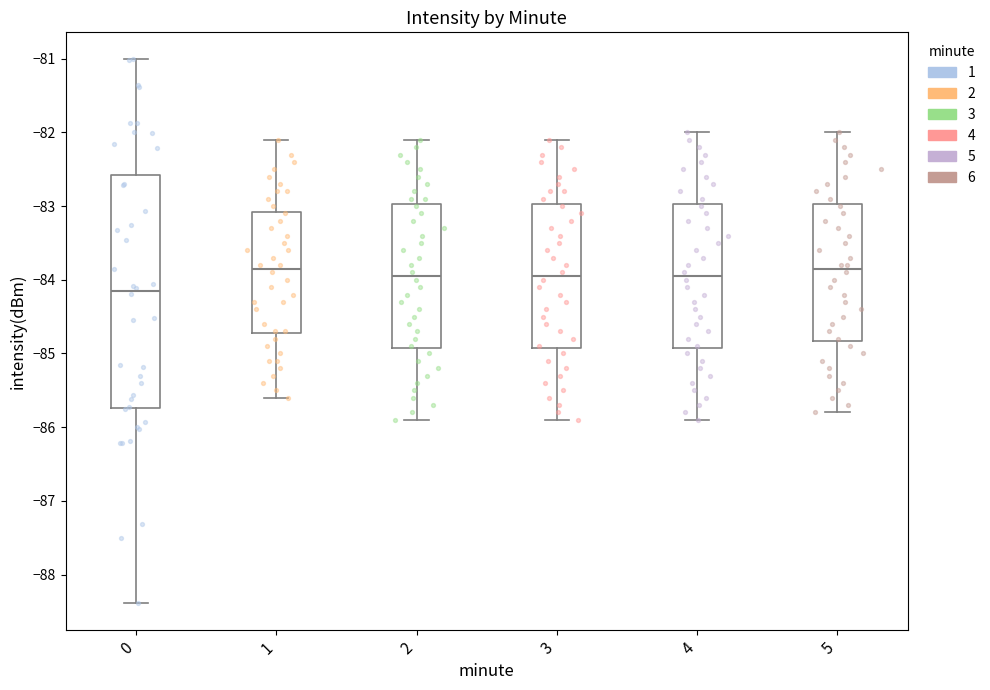

Reading left to right, transcribe this box plot: for each box, give where its median line is, the range the box spans, and where its two whiskers end, as read against the y-axis. The values are not printed on the chart, so give them approximately, as read against the axis.

0: median -84.1, box -85.7 to -82.6, whiskers -88.4 to -81.0
1: median -83.8, box -84.7 to -83.1, whiskers -85.6 to -82.1
2: median -83.9, box -84.9 to -83.0, whiskers -85.9 to -82.1
3: median -83.9, box -84.9 to -83.0, whiskers -85.9 to -82.1
4: median -83.9, box -84.9 to -83.0, whiskers -85.9 to -82.0
5: median -83.8, box -84.8 to -83.0, whiskers -85.8 to -82.0